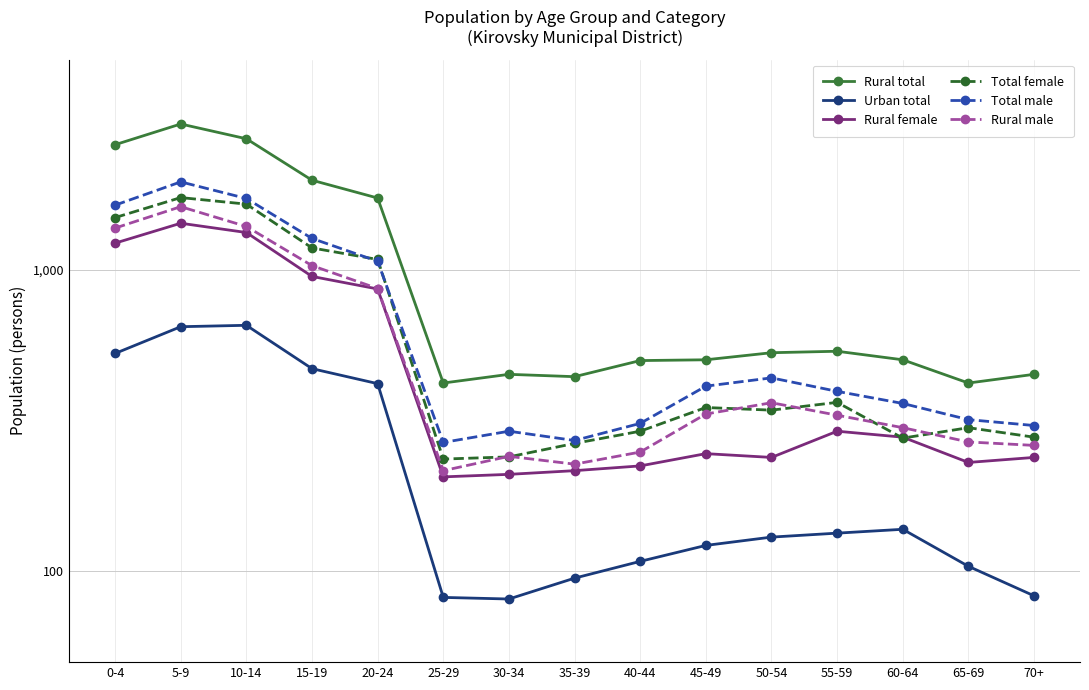

Which category has the lowest value across all series?

30-34